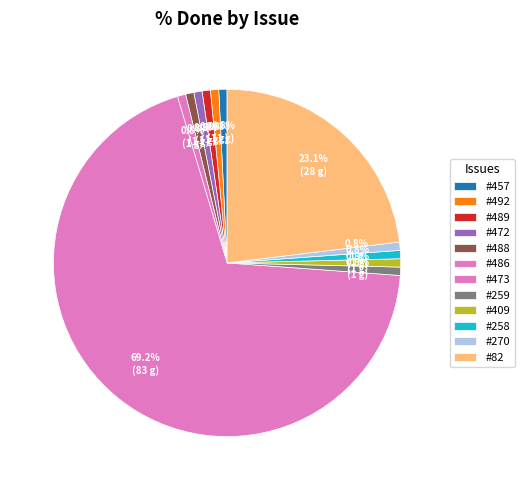

True or false: #259 accounts for 1% of the total.

False